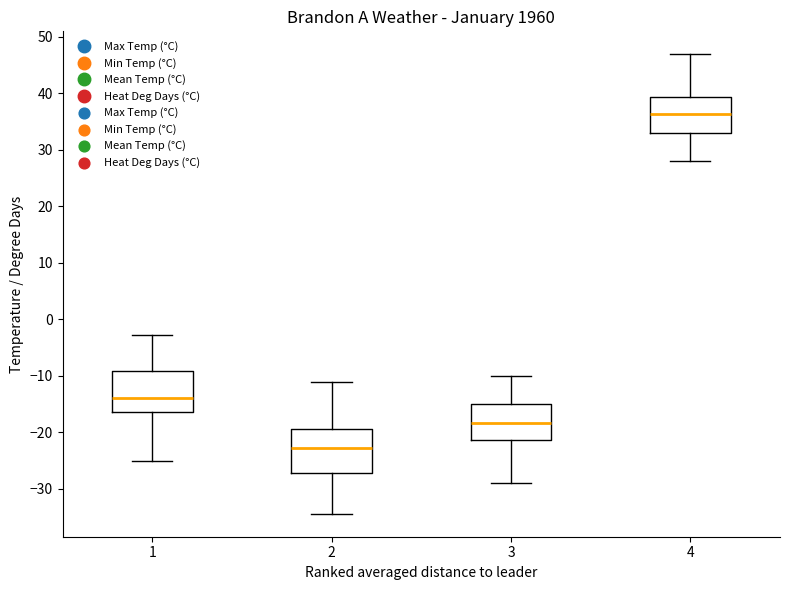

Reading left to right, read every box against the y-axis: the position of its median line, the range the box covers, and the ends of its whiskers. The values are not printed on the chart, so give them approximately, as read against the axis.

1: median -14, box -16 to -9, whiskers -25 to -3
2: median -23, box -27 to -19, whiskers -34 to -11
3: median -18, box -21 to -15, whiskers -29 to -10
4: median 36, box 33 to 39, whiskers 28 to 47